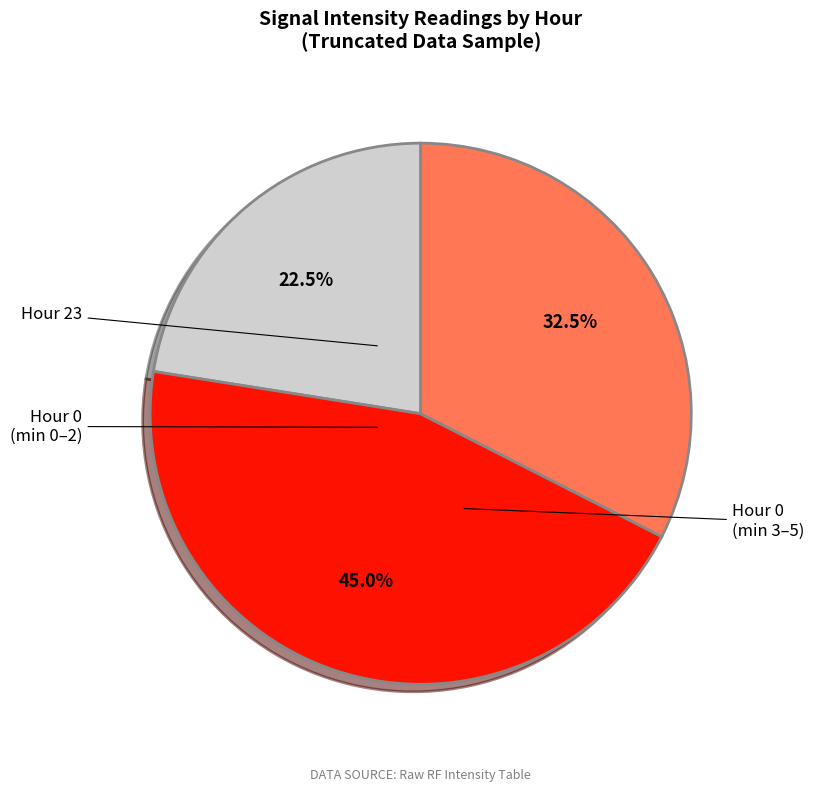

To the nearest percent, what is the average slice percentage?

33%